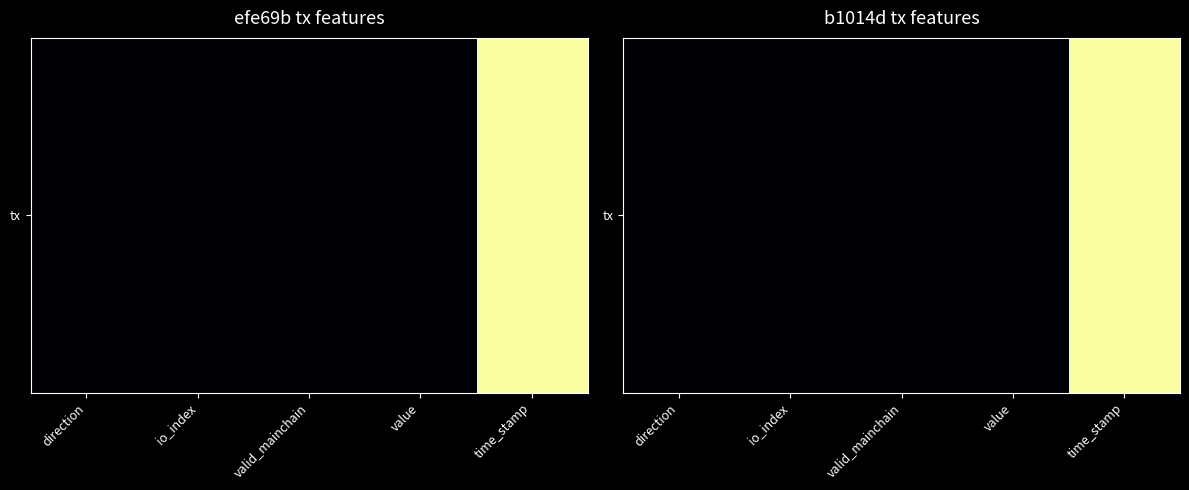

Rank the categories by value from lowest to highest.

value, direction, valid_mainchain, io_index, time_stamp